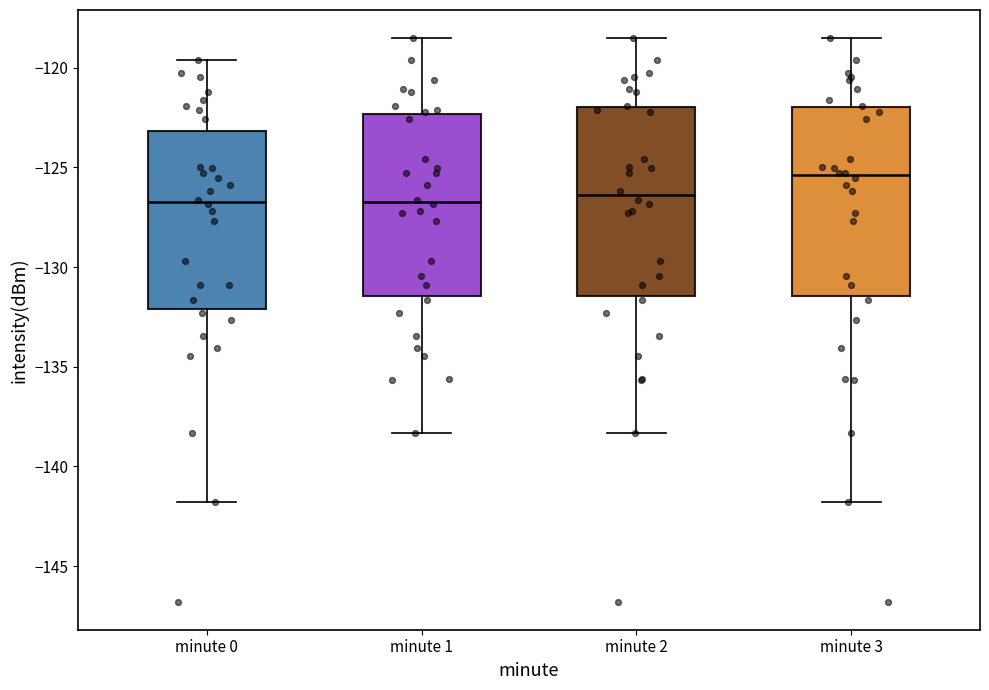

Reading left to right, transcribe this box plot: for each box, give where its median line is, the range the box spans, and where its two whiskers end, as read against the y-axis. The values are not printed on the chart, so give them approximately, as read against the axis.

minute 0: median -126.5, box -132.0 to -123.0, whiskers -142.0 to -119.5
minute 1: median -126.5, box -131.5 to -122.5, whiskers -138.5 to -118.5
minute 2: median -126.5, box -131.5 to -122.0, whiskers -138.5 to -118.5
minute 3: median -125.5, box -131.5 to -122.0, whiskers -142.0 to -118.5